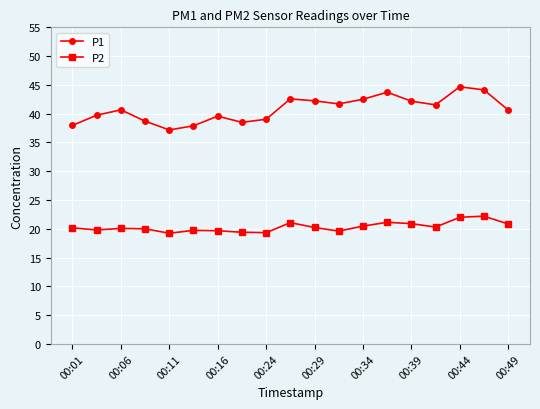

Does the chart have visible grid lines?

Yes